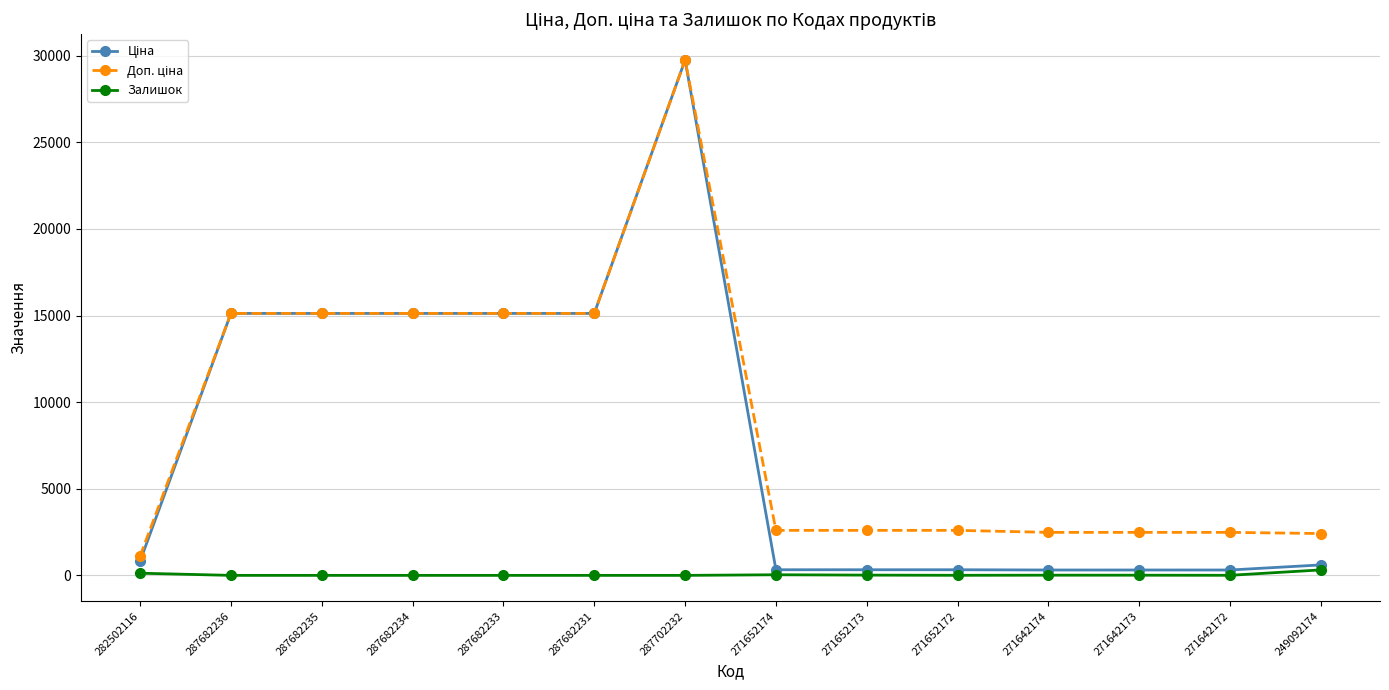

How many values in the Залишок series are below 4?

6